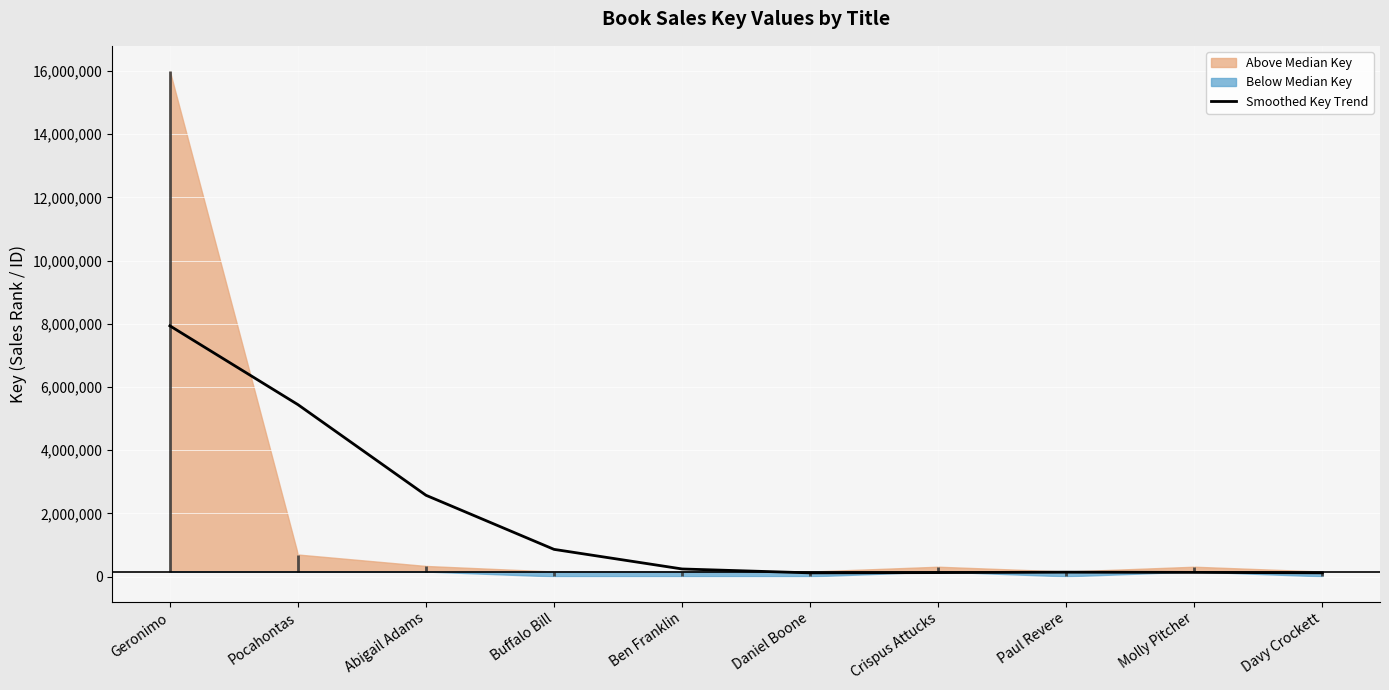

True or false: the data shows 103146.9 at Ben Franklin.

False